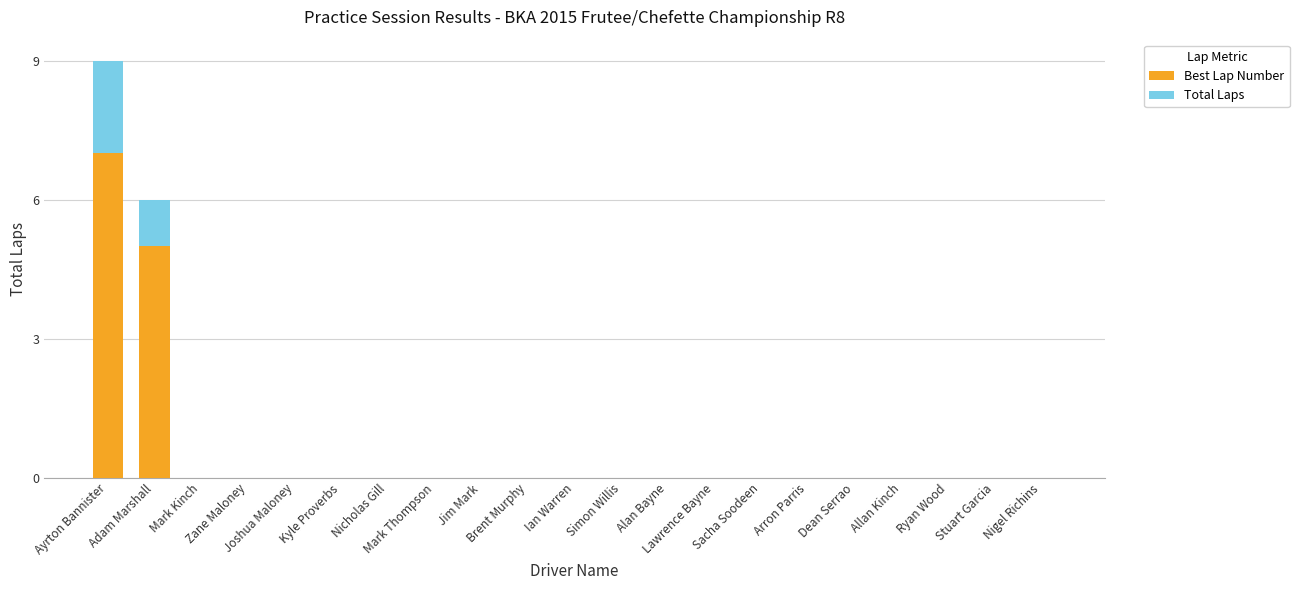

The value of Total Laps at Sacha Soodeen is 0. True or false?

True